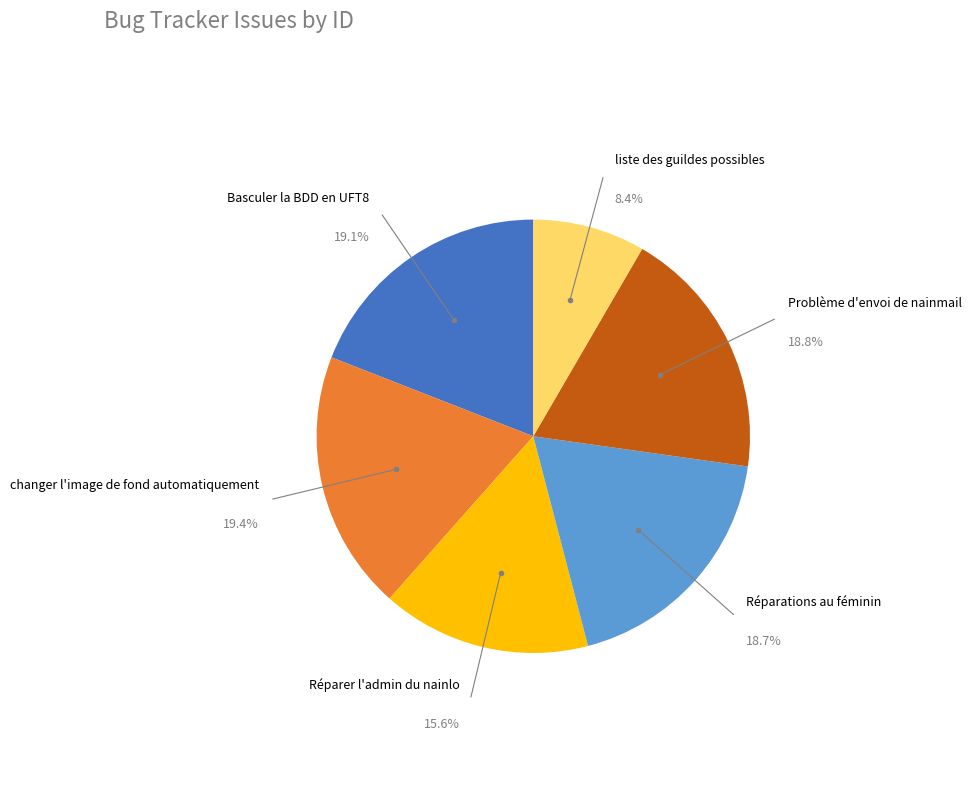

Does any single category account for the majority?

No